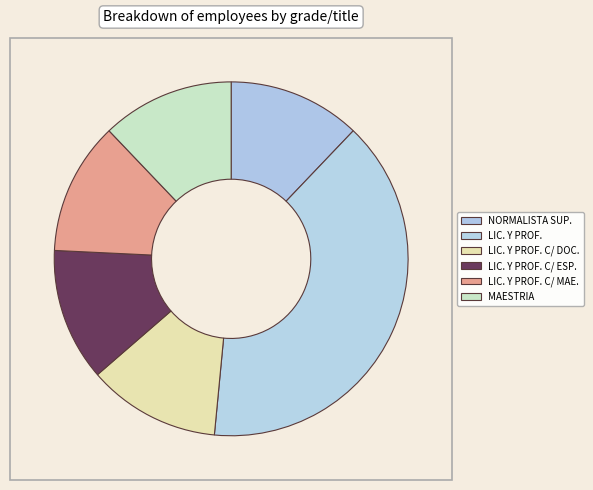

How many segments does this pie chart have?

6